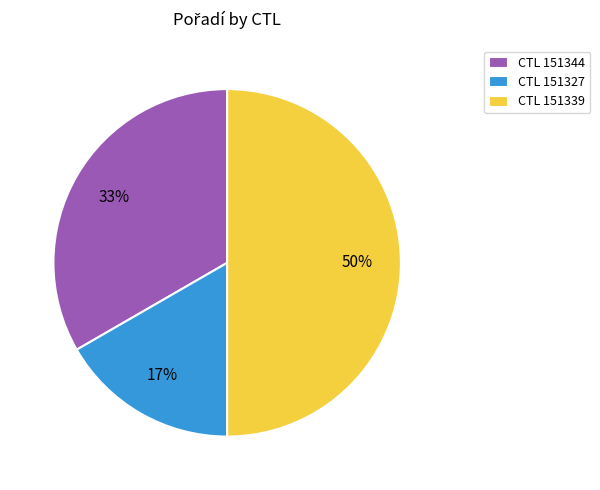

The CTL 151344 slice represents 19% of the pie. True or false?

False